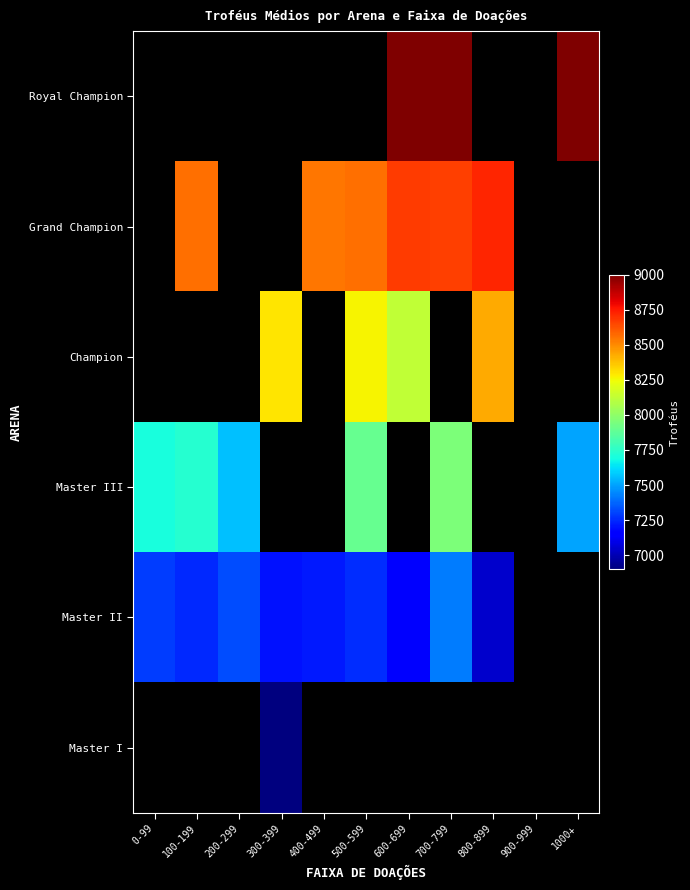

What is the greatest value displayed?

9000.0